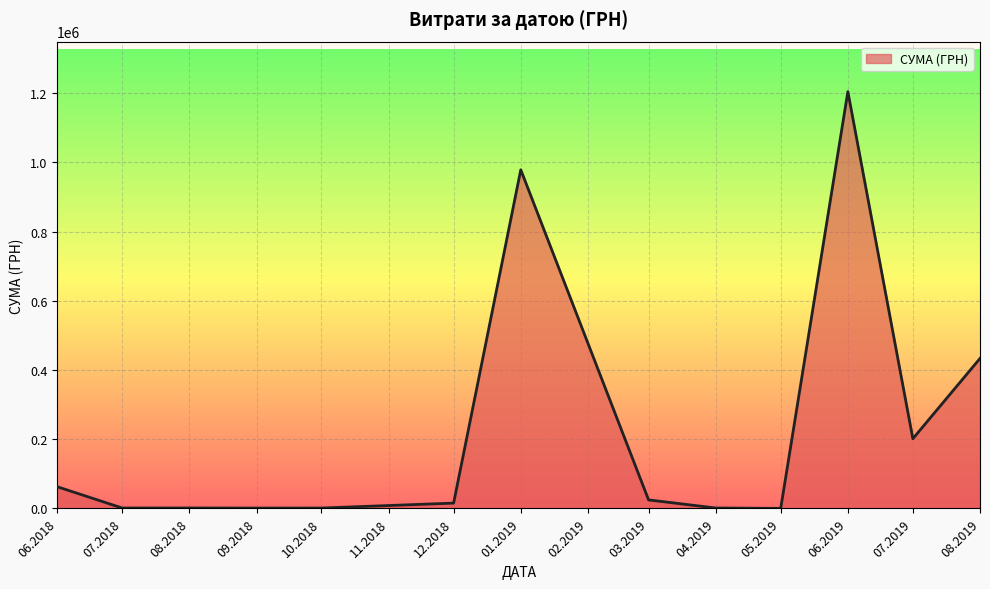

The value at 01.2019 is 1716933.2. True or false?

False